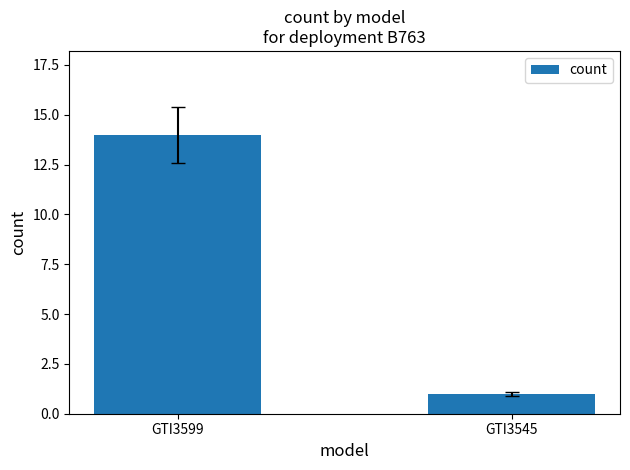

Count the number of categories in the chart.

2